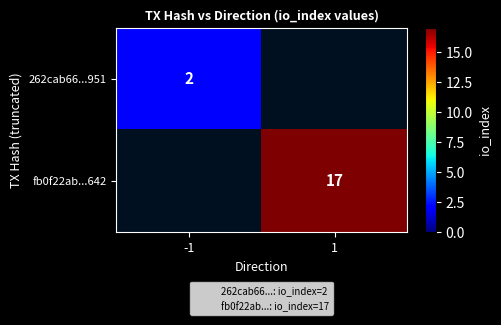

Rank the series at 1 from lowest to highest value.

262cab66...951, fb0f22ab...642